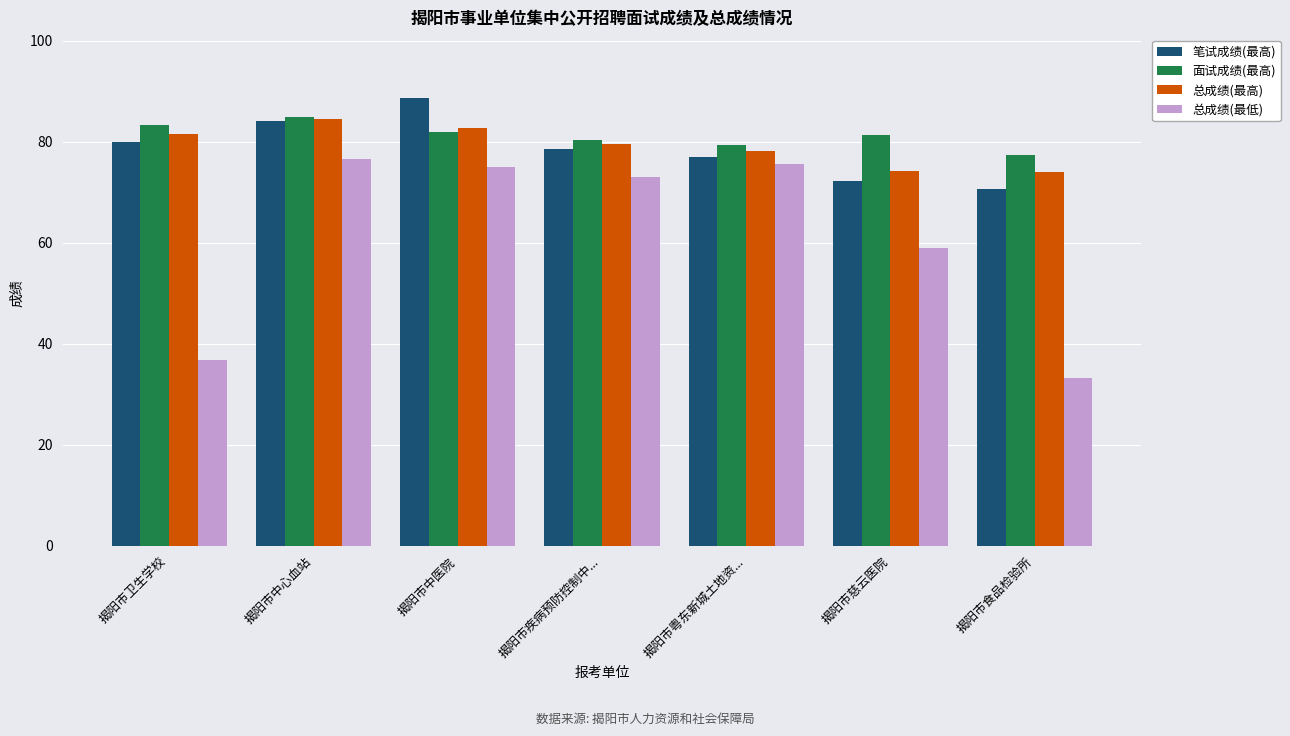

Is it true that 总成绩(最低) equals 49.8 at 揭阳市食品检验所?

False